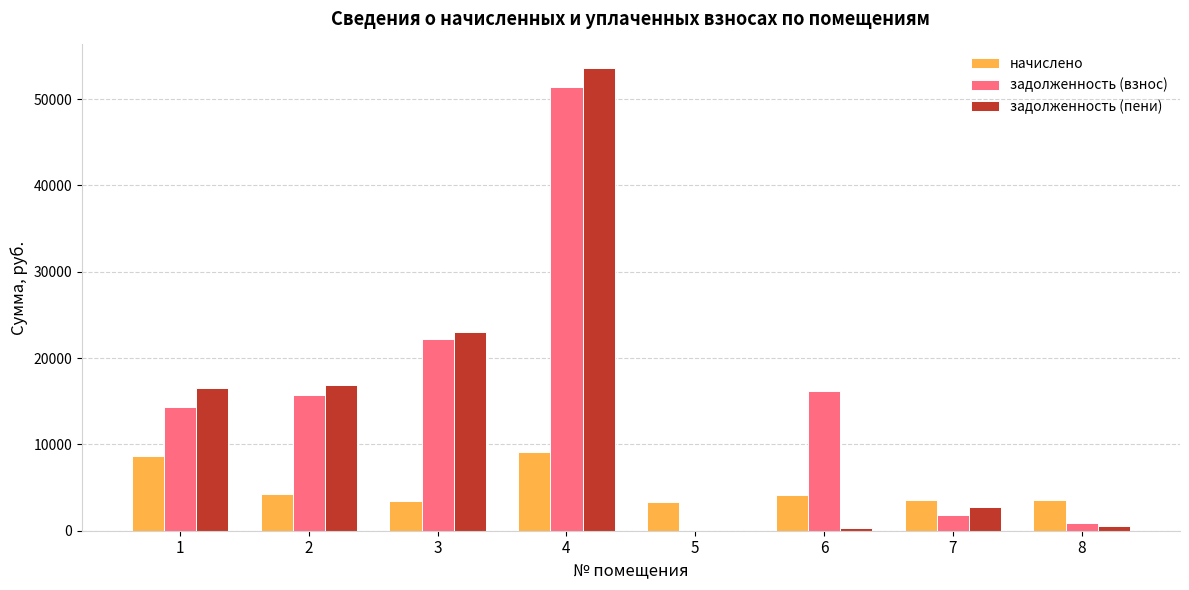

At which label does начислено first exceed 4173?

1